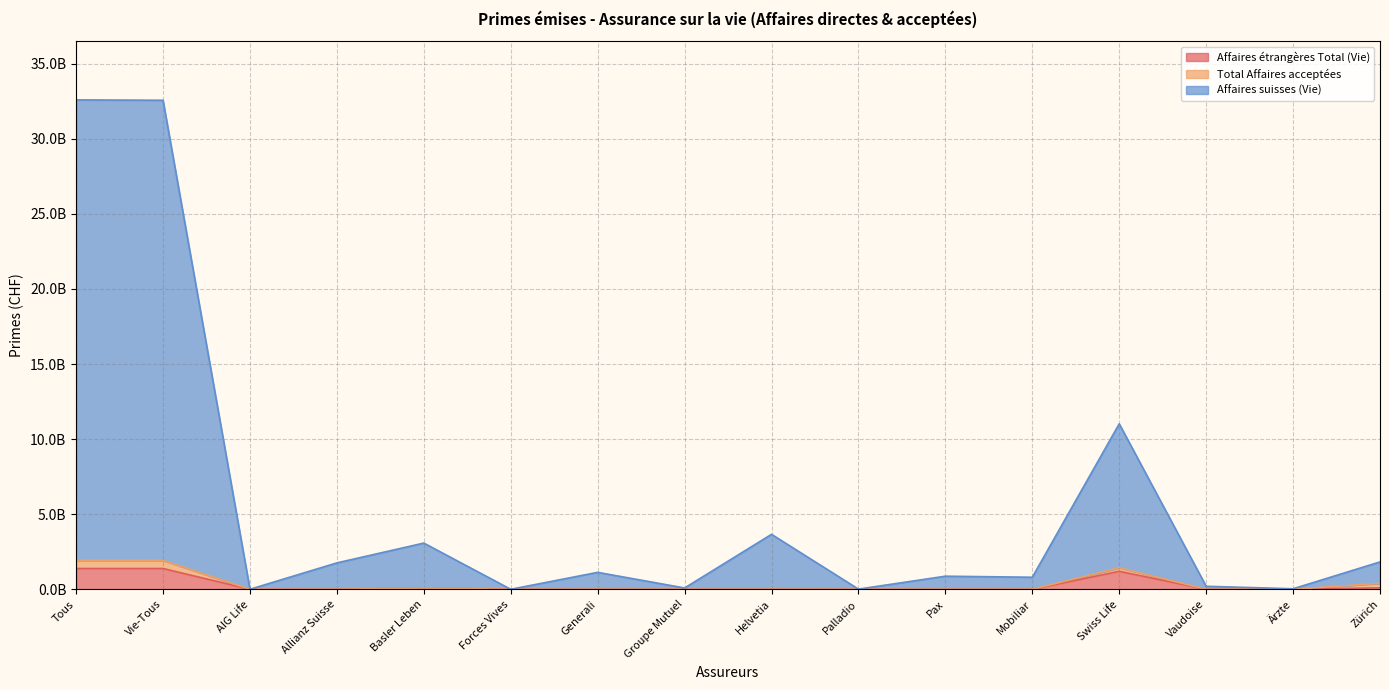

What is the average value of the Affaires suisses (Vie) series?

5603521836